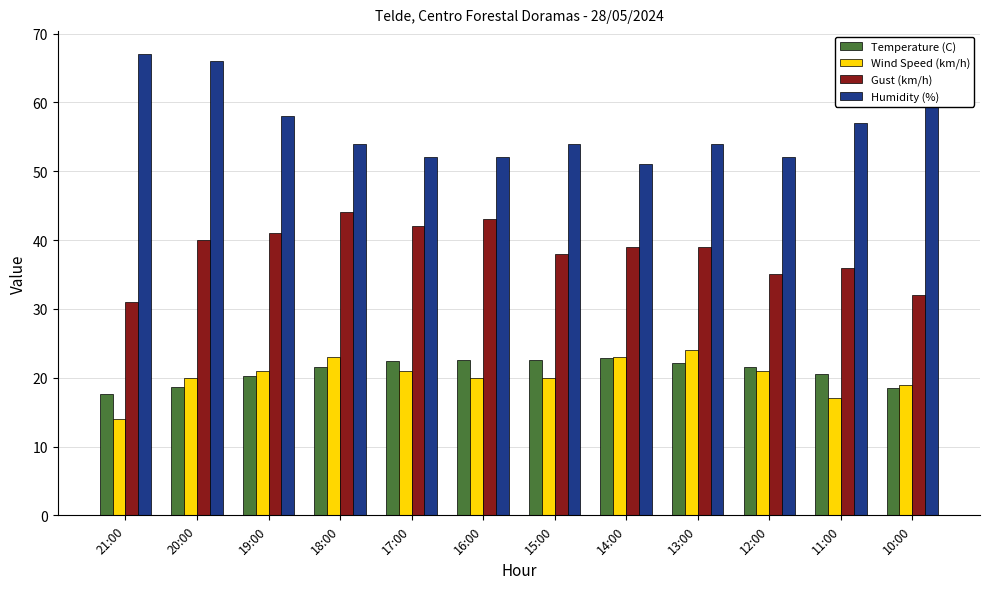

Is the value of Gust (km/h) at 18:00 greater than the value of Humidity (%) at 21:00?

No